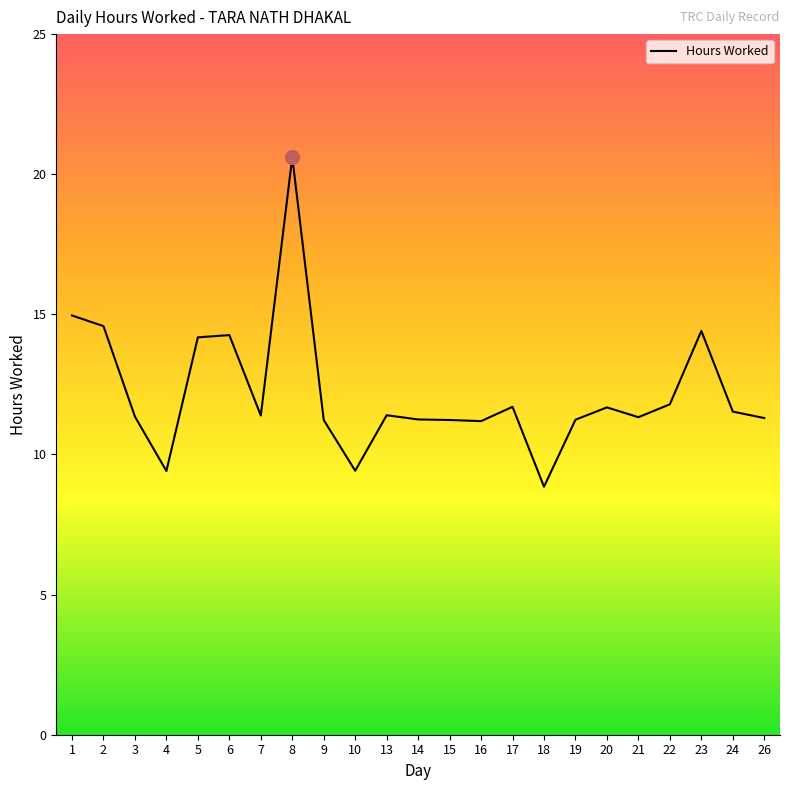

True or false: the data shows 19.4 at 14.

False